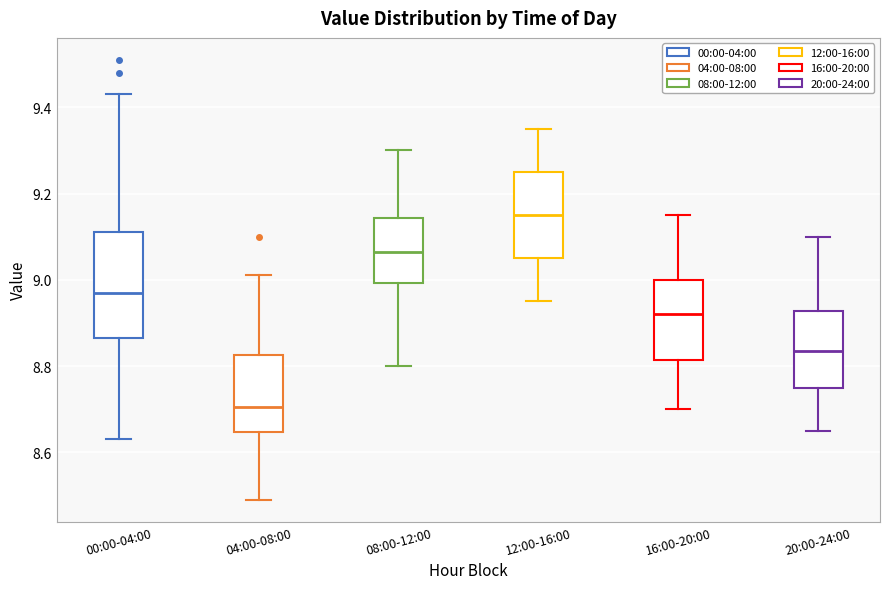

Which box has the lowest median line?

04:00-08:00